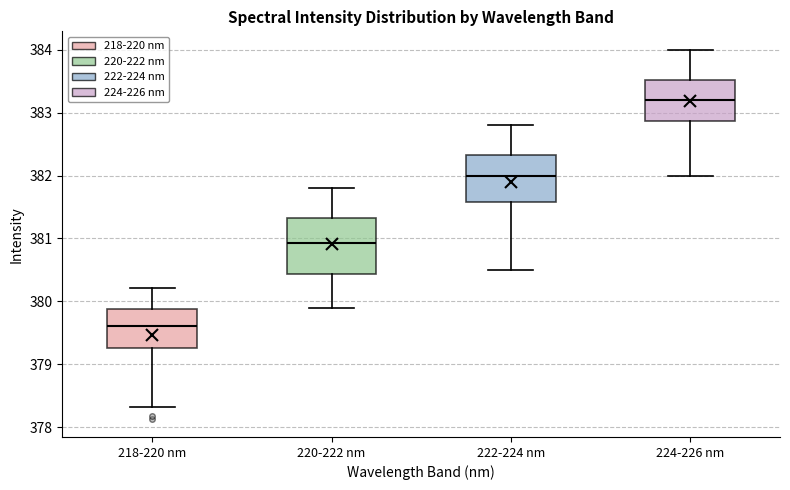

Reading left to right, transcribe this box plot: for each box, give where its median line is, the range the box spans, and where its two whiskers end, as read against the y-axis. The values are not printed on the chart, so give them approximately, as read against the axis.

218-220 nm: median 379.6, box 379.3 to 379.9, whiskers 378.3 to 380.2
220-222 nm: median 380.9, box 380.4 to 381.3, whiskers 379.9 to 381.8
222-224 nm: median 382.0, box 381.6 to 382.3, whiskers 380.5 to 382.8
224-226 nm: median 383.2, box 382.9 to 383.5, whiskers 382.0 to 384.0